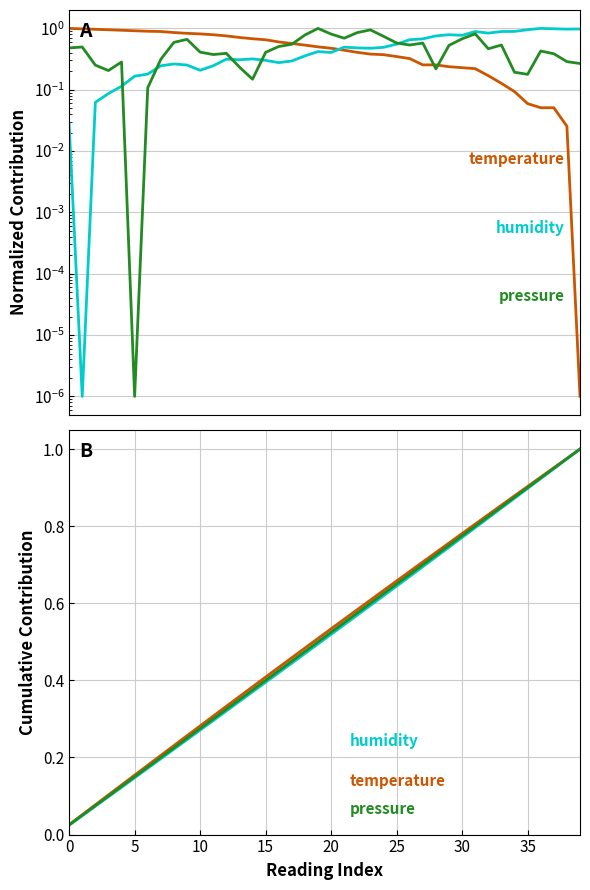

What is the maximum value shown in the chart?

1.0